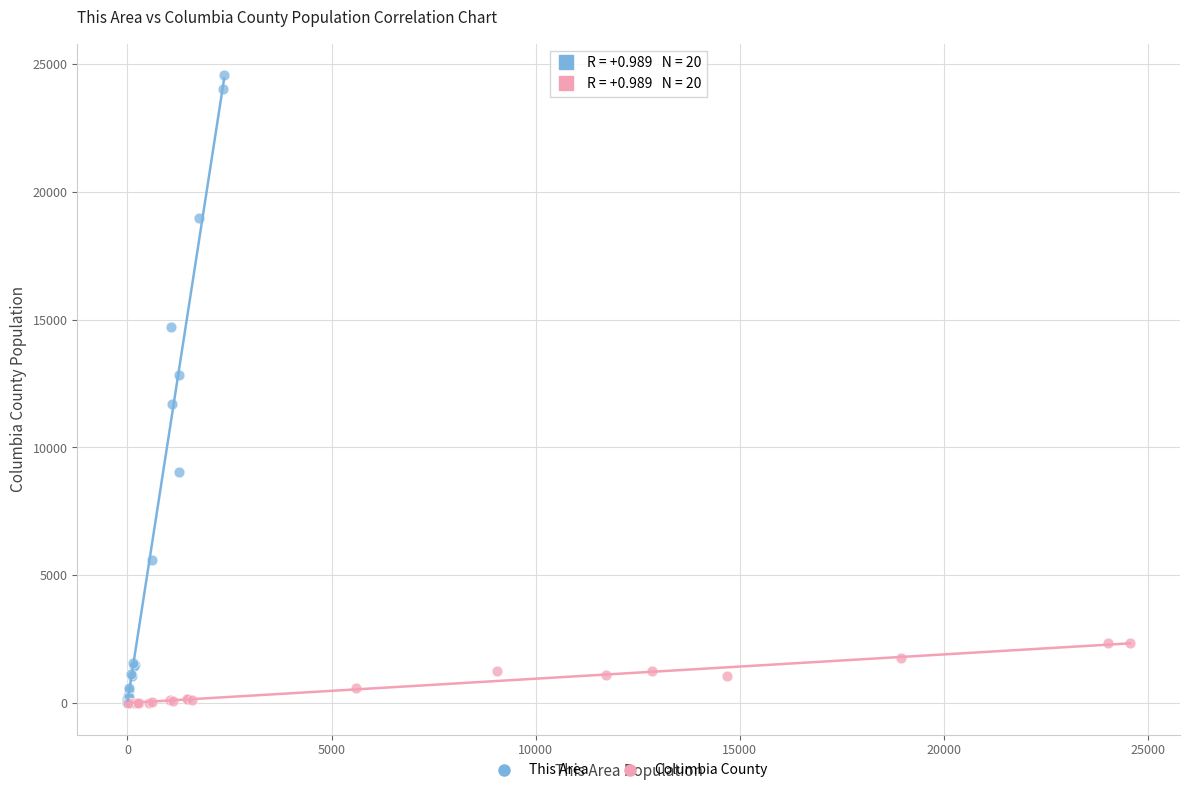

What are all the series names shown in the legend?

This Area, Columbia County